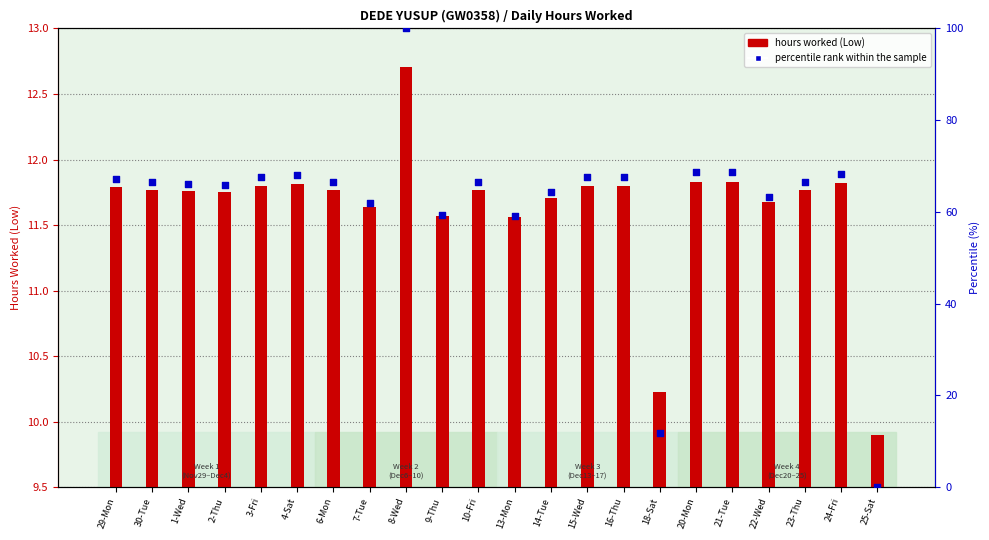

Which series reaches the minimum Y coordinate?

percentile rank within the sample